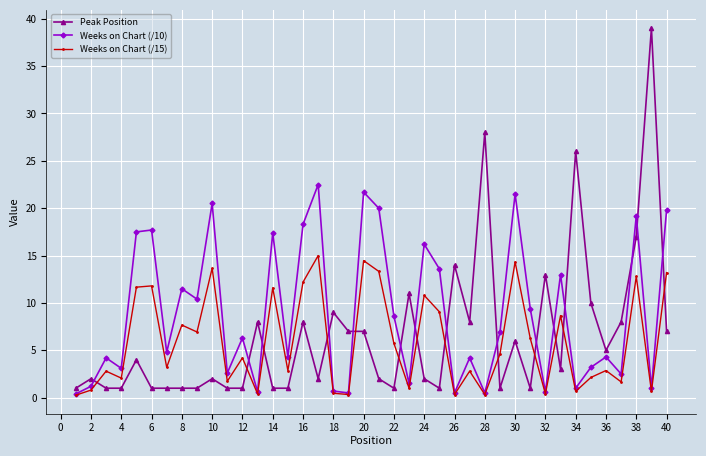

True or false: Weeks on Chart (/15) and Peak Position cross at least once.

True